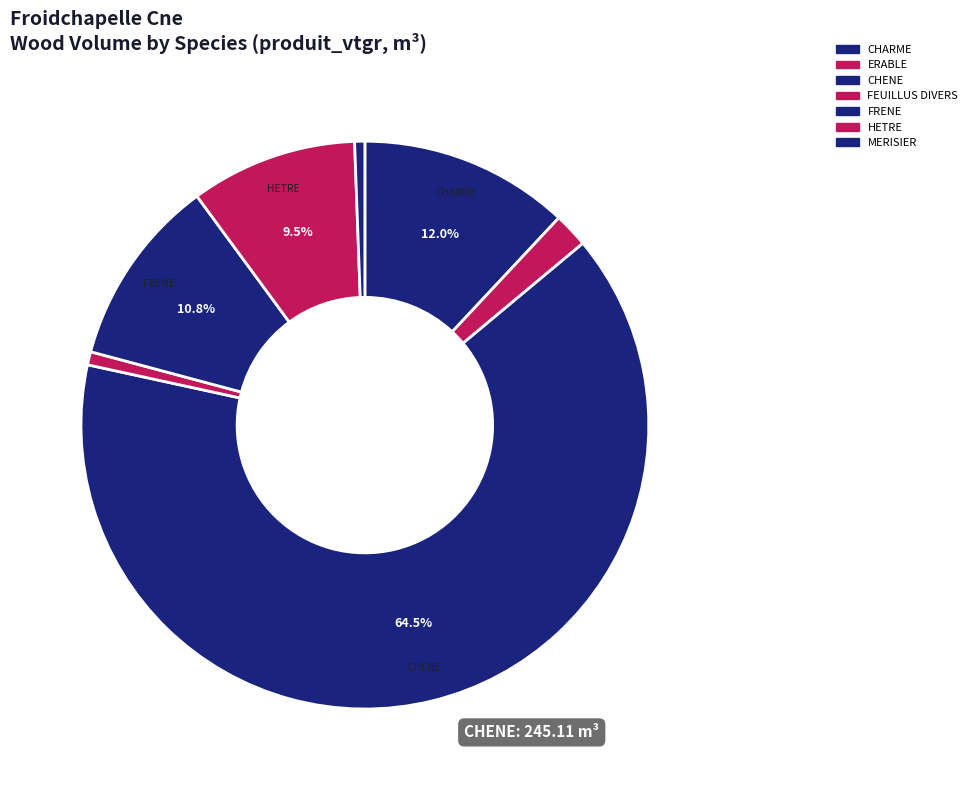

How many segments does this pie chart have?

7